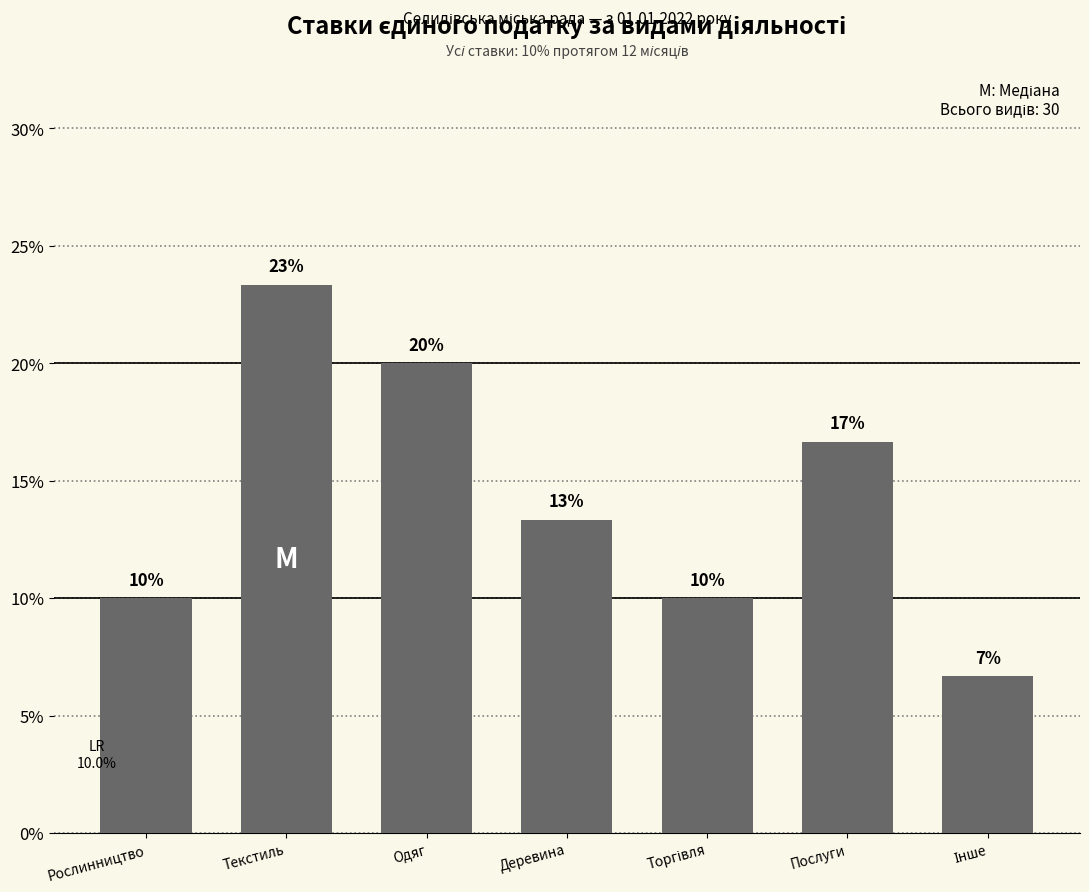

Are the bars horizontal?

No